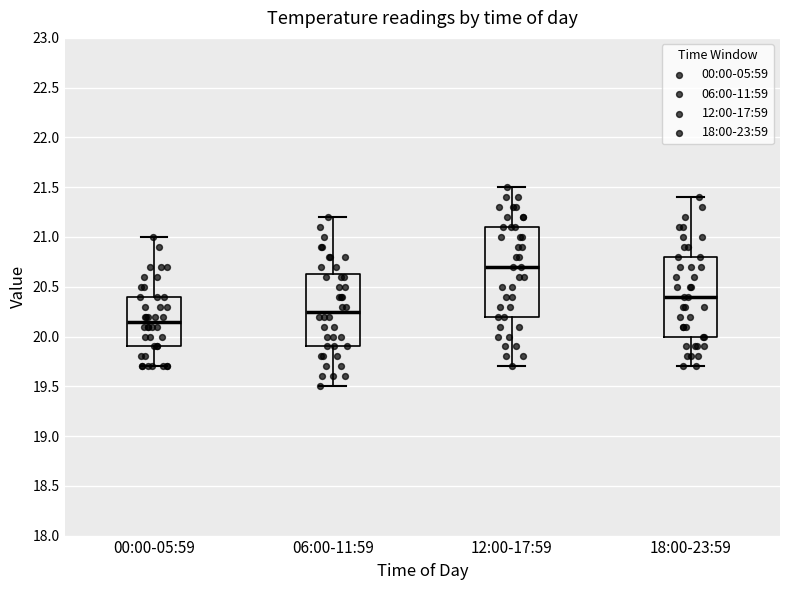

Which box's median line is the highest?

12:00-17:59